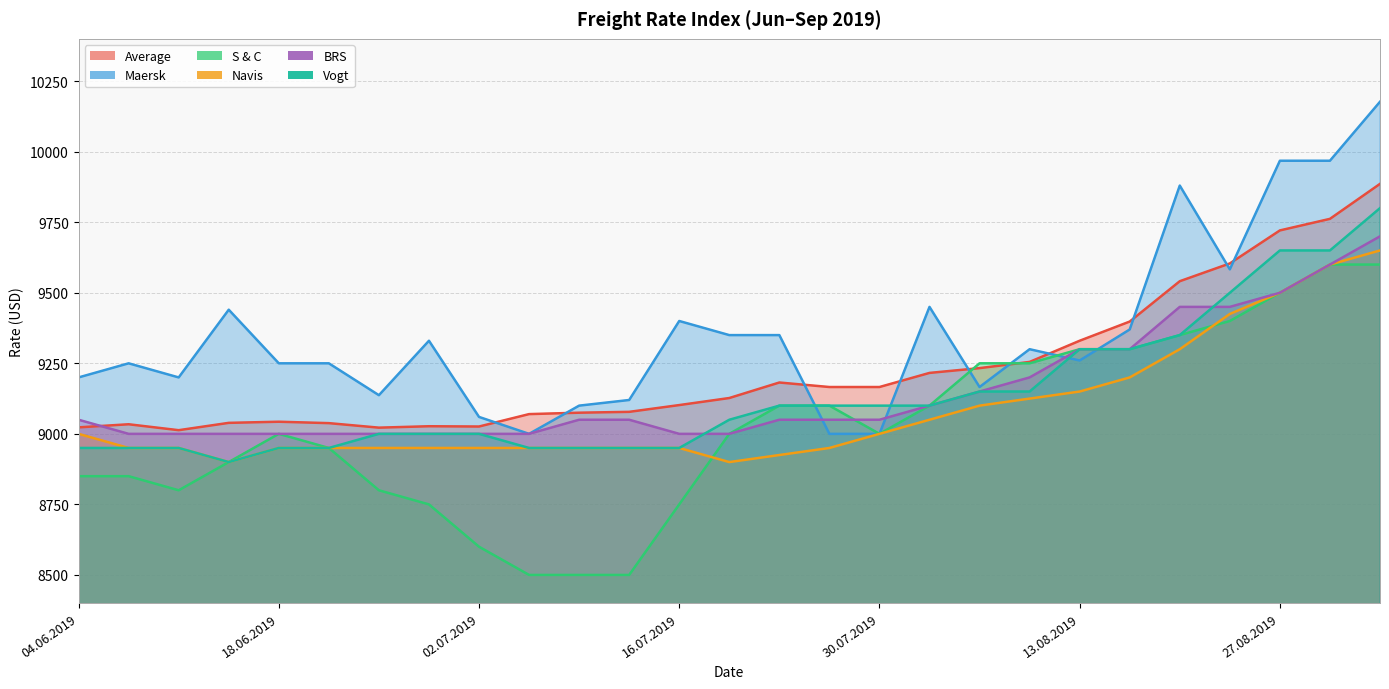

Rank the categories by Vogt value from lowest to highest.

13.06.2019, 04.06.2019, 06.06.2019, 11.06.2019, 18.06.2019, 20.06.2019, 04.07.2019, 09.07.2019, 11.07.2019, 16.07.2019, 25.06.2019, 27.06.2019, 02.07.2019, 18.07.2019, 23.07.2019, 25.07.2019, 30.07.2019, 01.08.2019, 06.08.2019, 08.08.2019, 13.08.2019, 15.08.2019, 20.08.2019, 22.08.2019, 27.08.2019, 29.08.2019, 03.09.2019